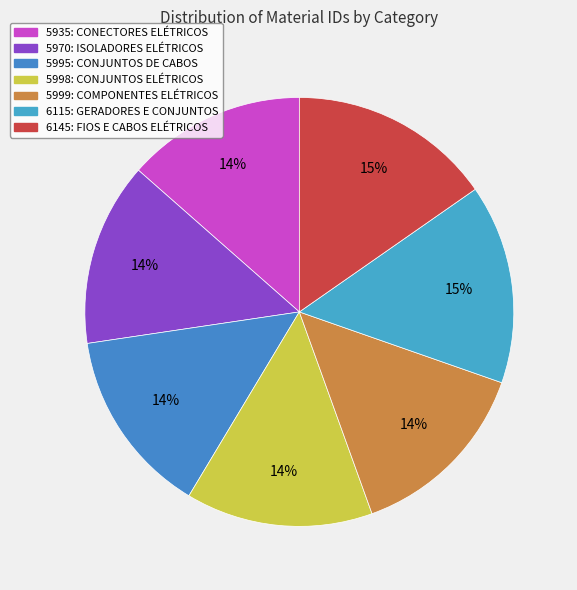

Does 5998: CONJUNTOS ELÉTRICOS account for over 50% of the chart?

No